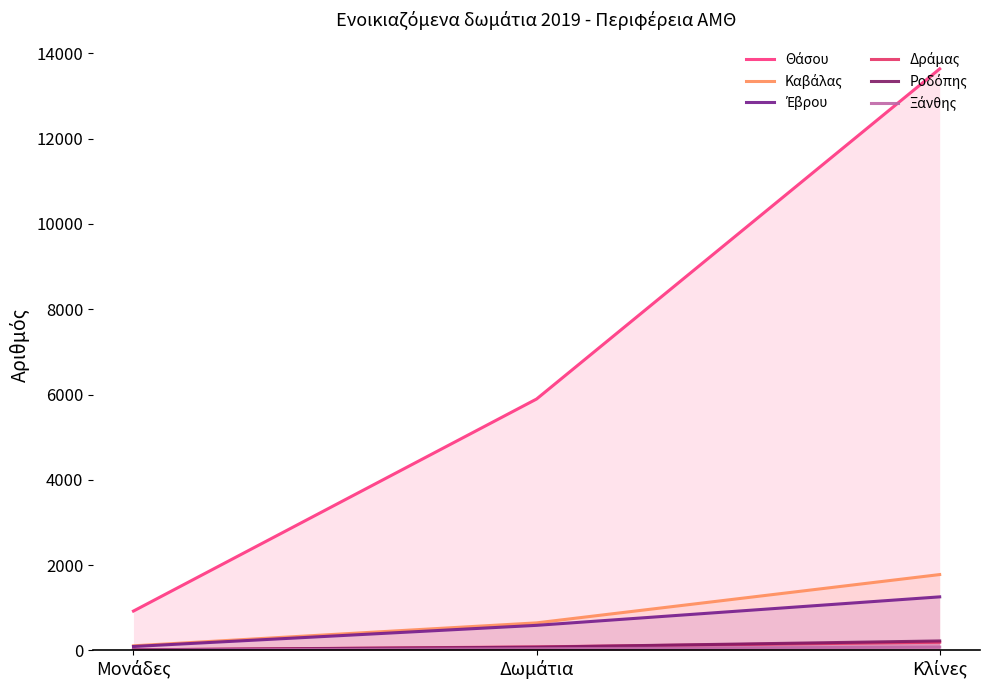

Does the chart have visible grid lines?

No